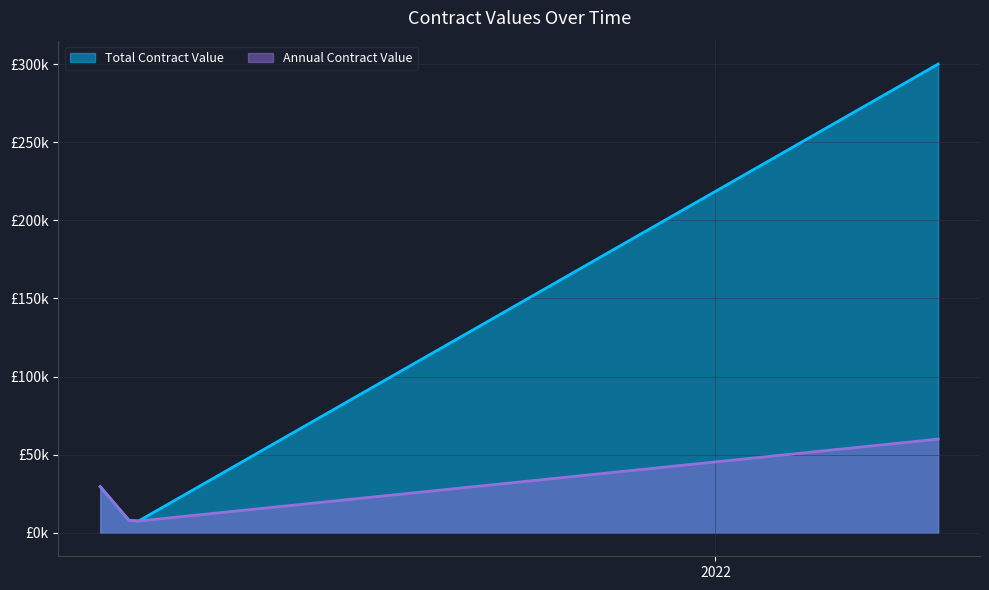

Between 2021-04-19 and 2021-04-19, which series saw the biggest shift?

Total Contract Value